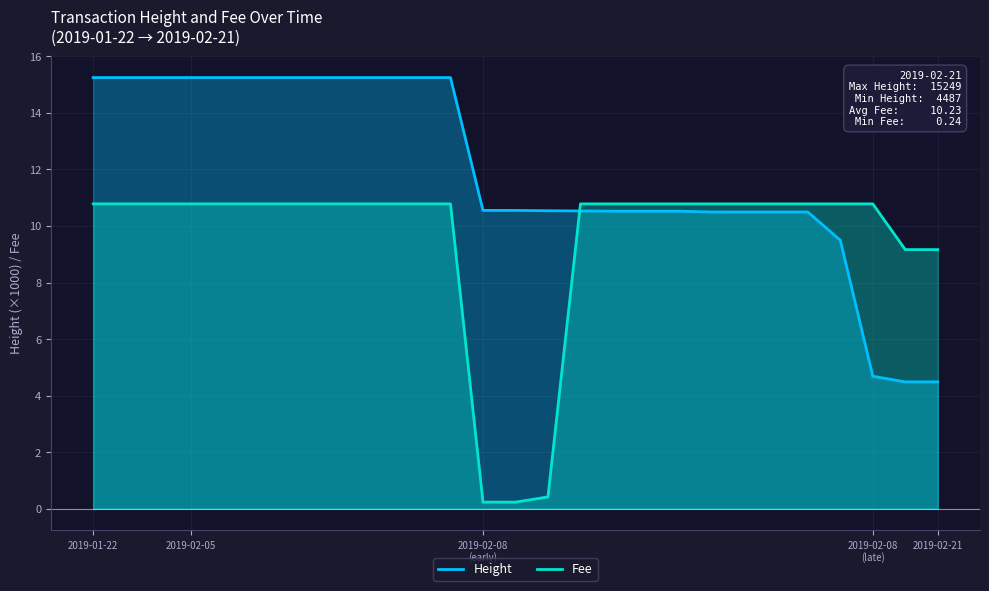

What is the difference between the highest and lowest values at 2019-02-21?

4.7